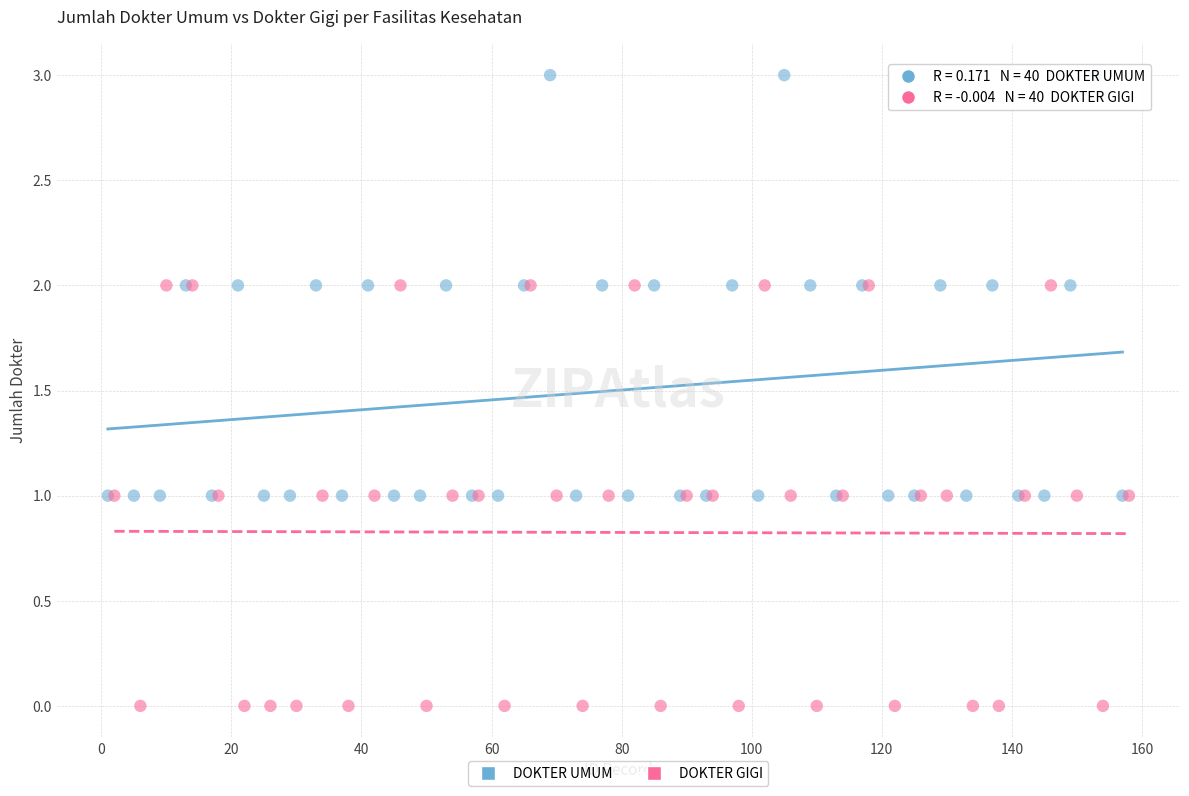

Which series contains the lowest Y value?

DOKTER GIGI